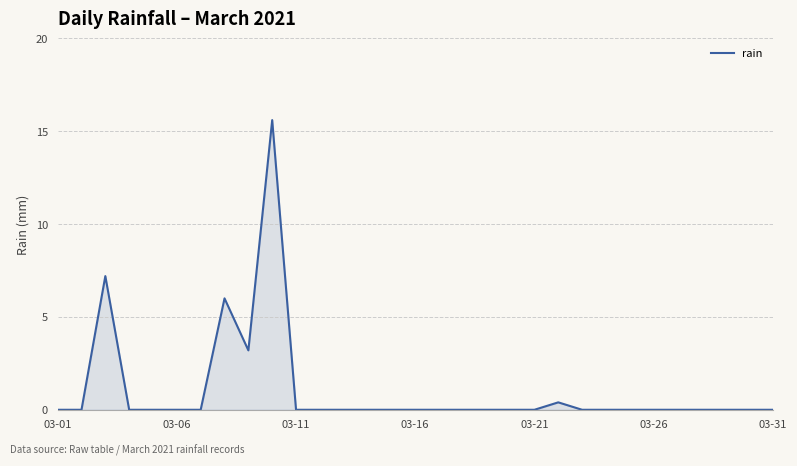

What is the difference between the maximum and minimum values?

15.6